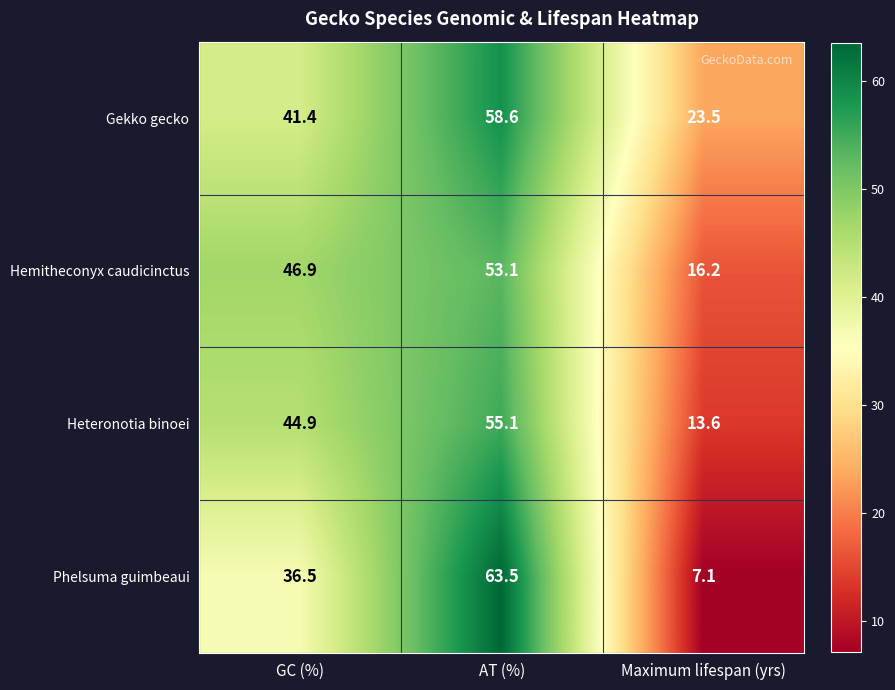

At which category is the sum across all series the highest?

AT (%)